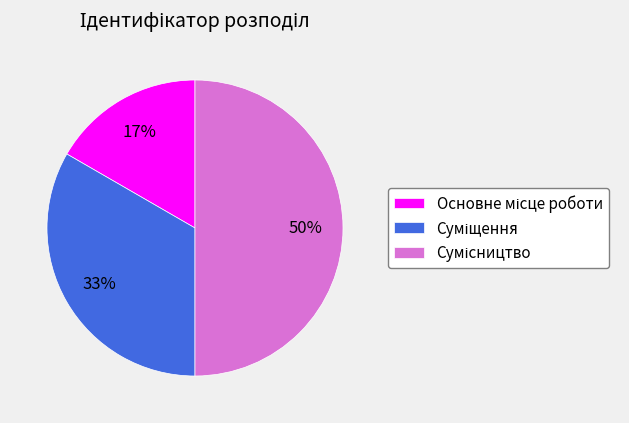

How many segments does this pie chart have?

3